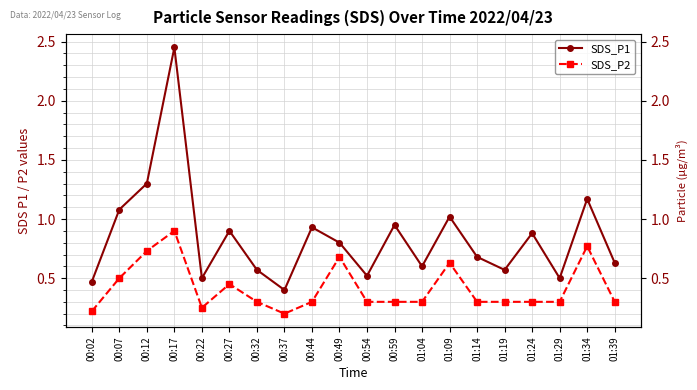

Where is the first local maximum for SDS_P2?

00:17